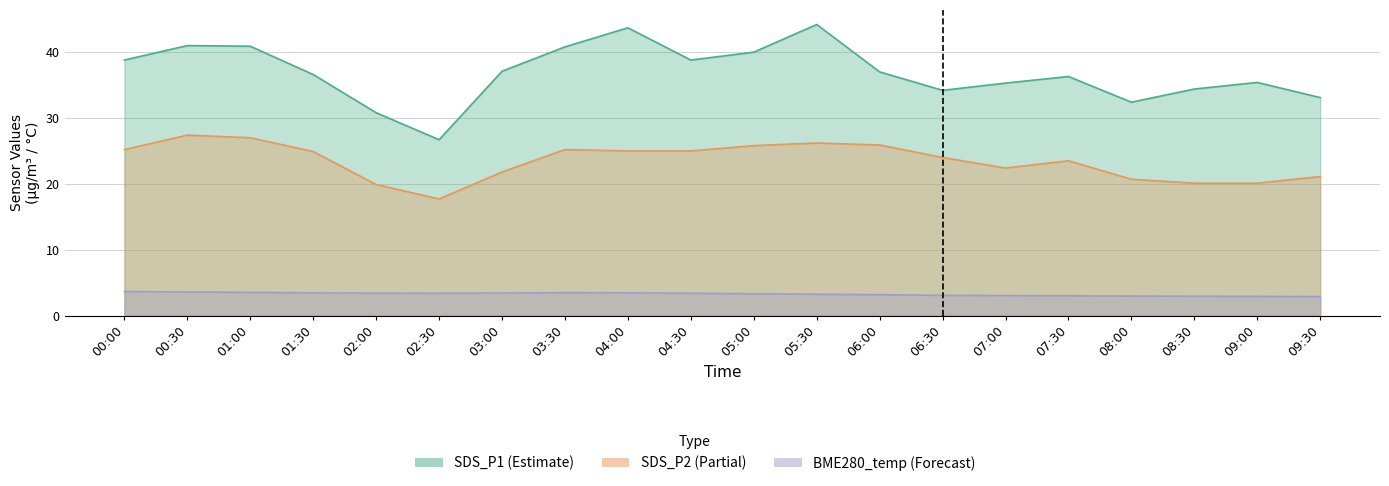

Is it true that SDS_P1 equals 32.4 at 08:00?

True